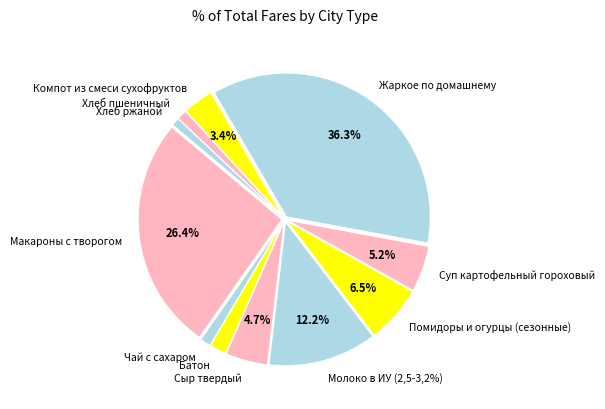

What is the largest slice in the pie chart?

Жаркое по домашнему